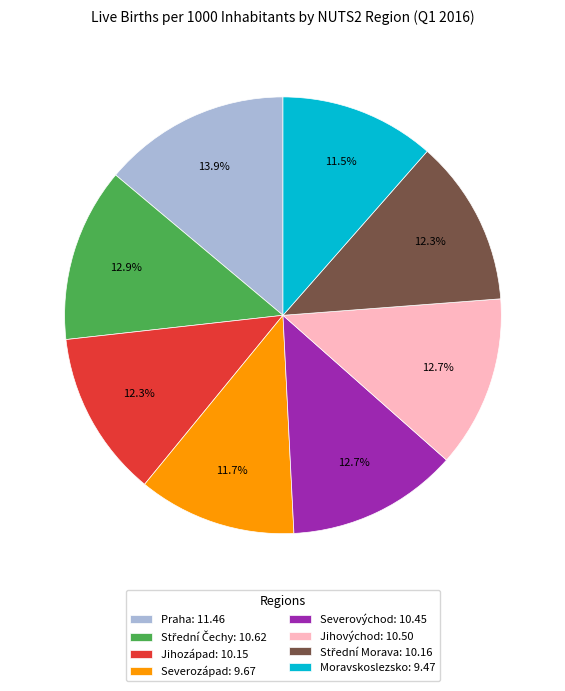

To the nearest percent, what portion does Severozápad represent?

12%